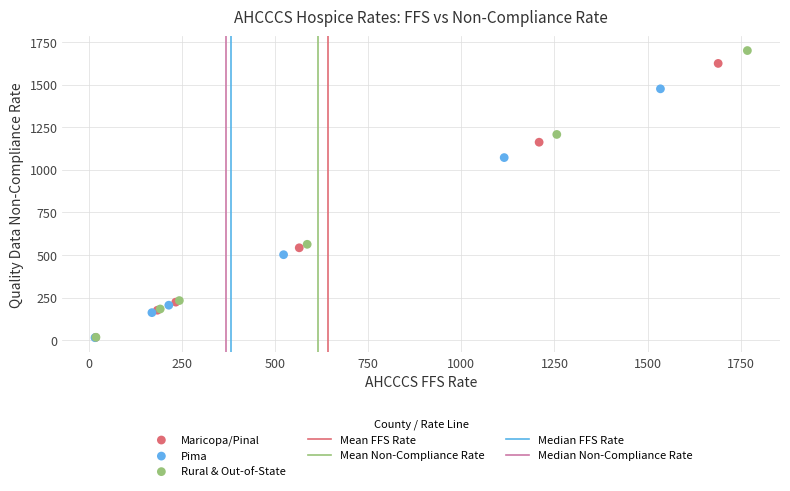

Which series contains the highest Y value?

Rural & Out-of-State